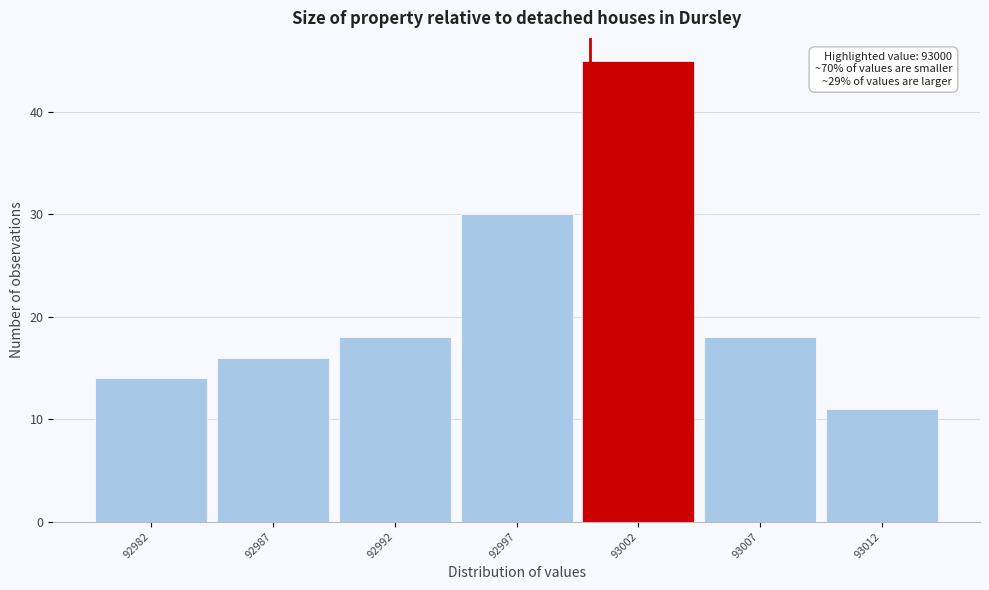

Which range on the x-axis has the tallest bar?

92999.5 to 93004.5